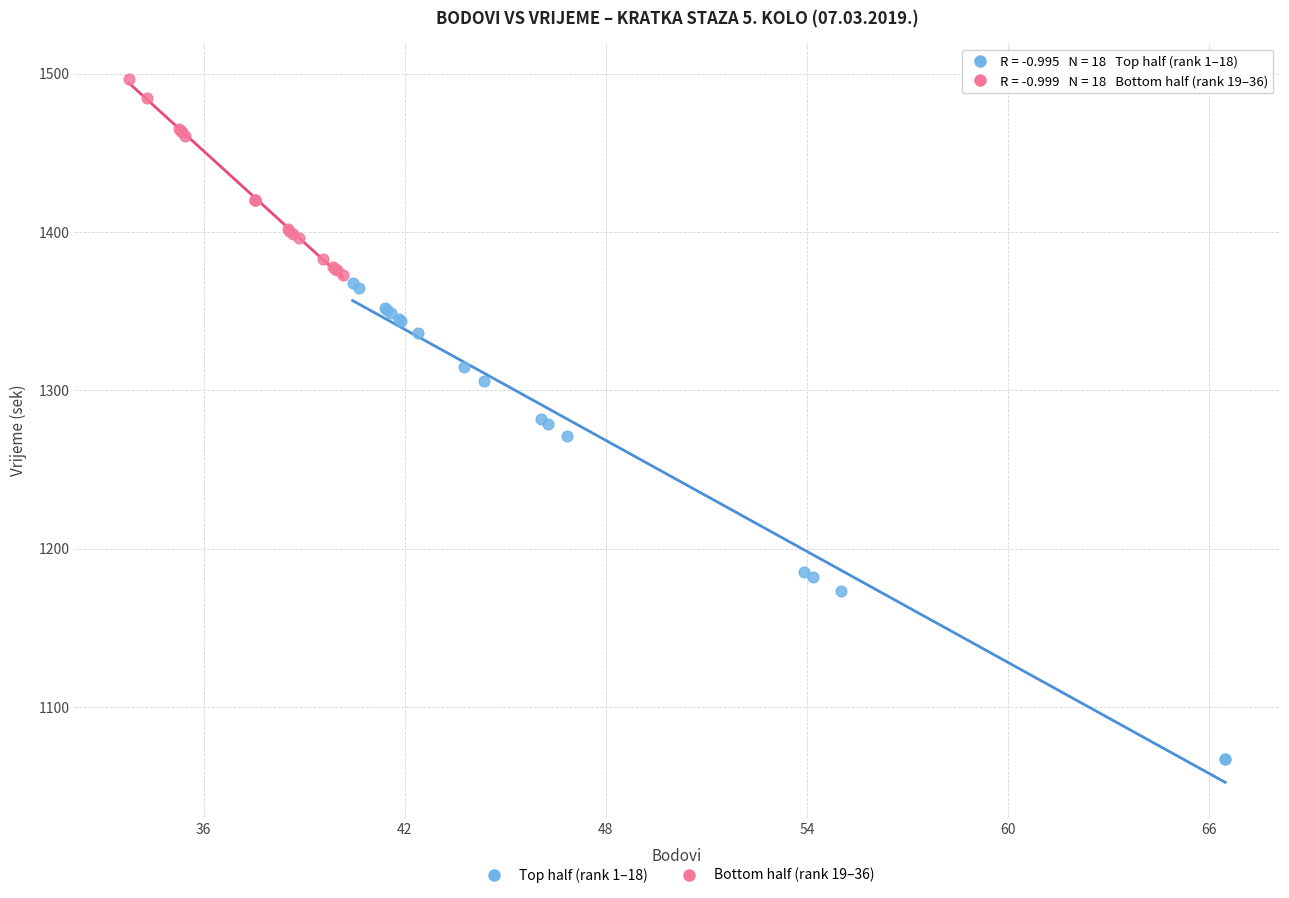

What are all the series names shown in the legend?

Top half (rank 1–18), Bottom half (rank 19–36)